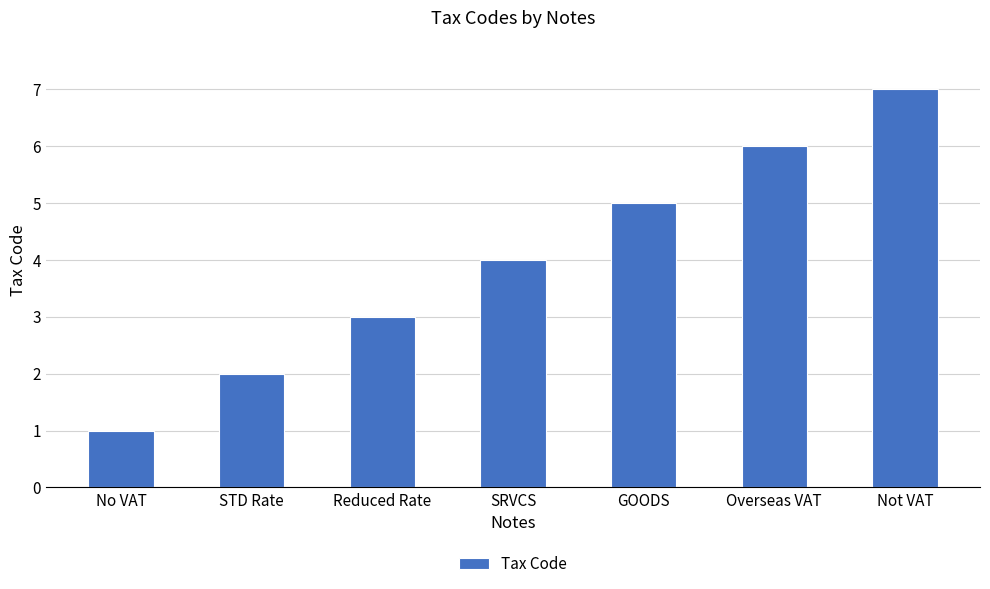

Does the chart contain stacked bars?

No